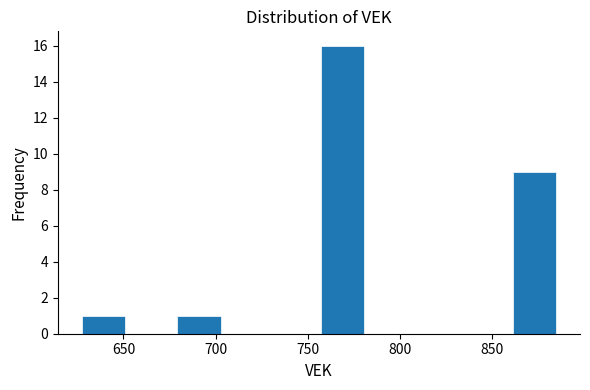

Reading left to right, transcribe this chart: for each bar, give the range it covers on the x-axis and its height. Neither the bar edges nor the heights are printed on the chart, so give them approximately, as read against the axes.

626 to 652: 1
652 to 678: 0
678 to 704: 1
704 to 730: 0
730 to 756: 0
756 to 782: 16
782 to 808: 0
808 to 834: 0
834 to 860: 0
860 to 886: 9